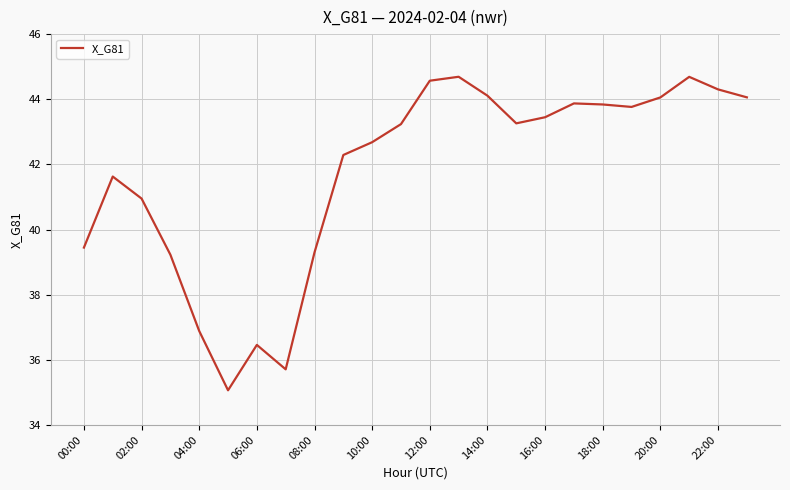

What is the greatest value displayed?

44.7